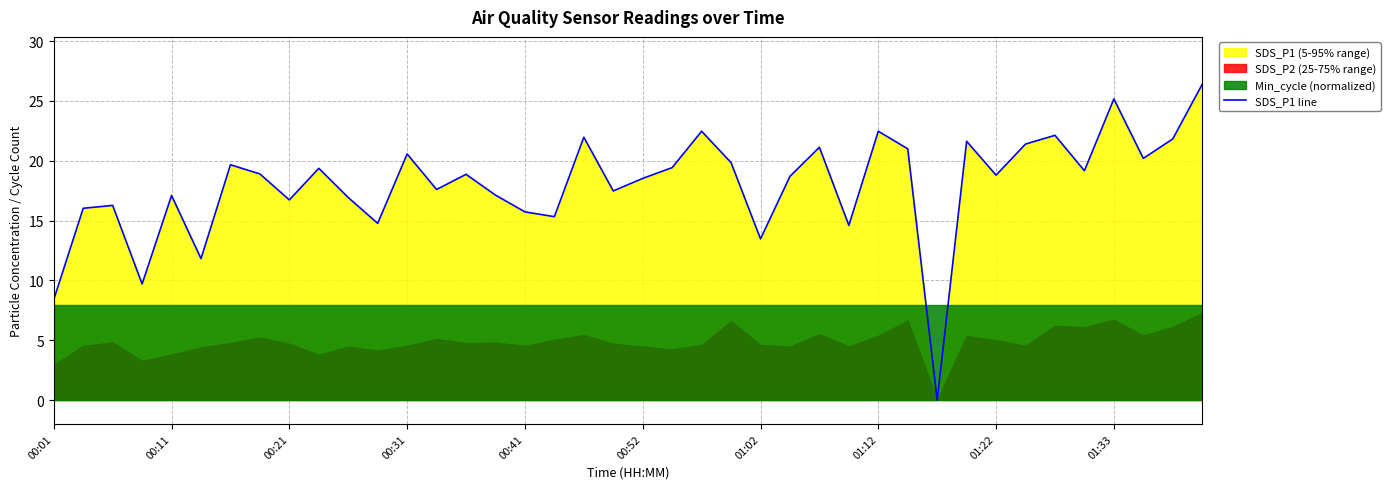

What is the maximum value for SDS_P1 line?

26.4